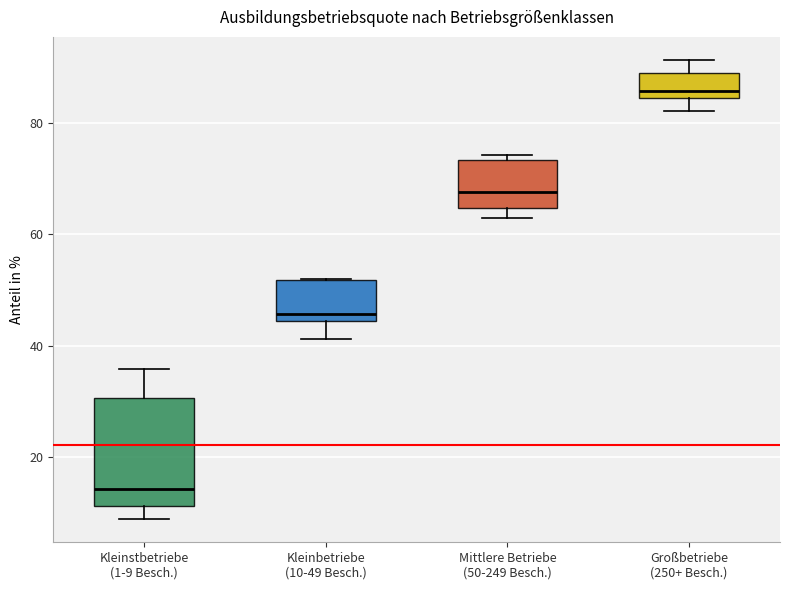

Which box is the tallest, from its lower edge to its upper edge?

Kleinstbetriebe (1-9 Besch.)